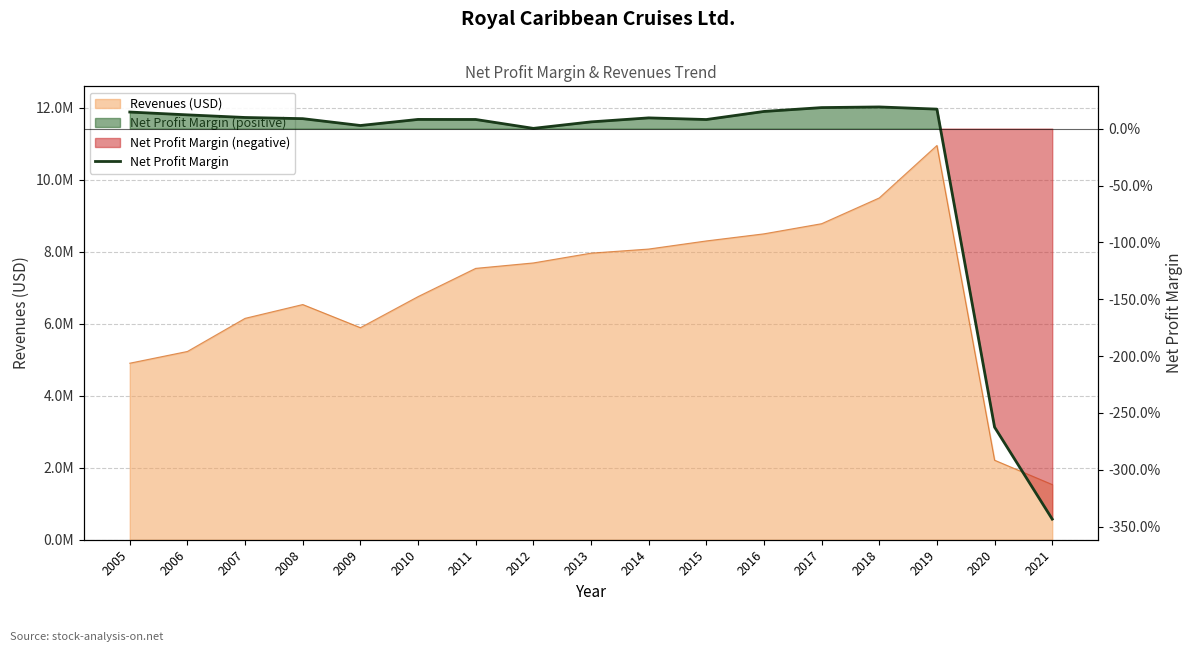

Where does the data first go above 0?

2005